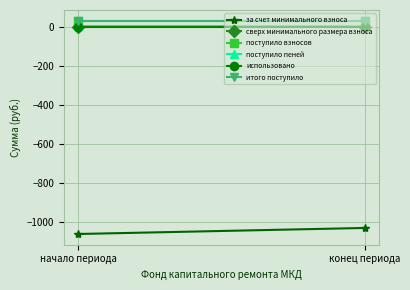

Which category has the highest value in the итого поступило series?

начало периода